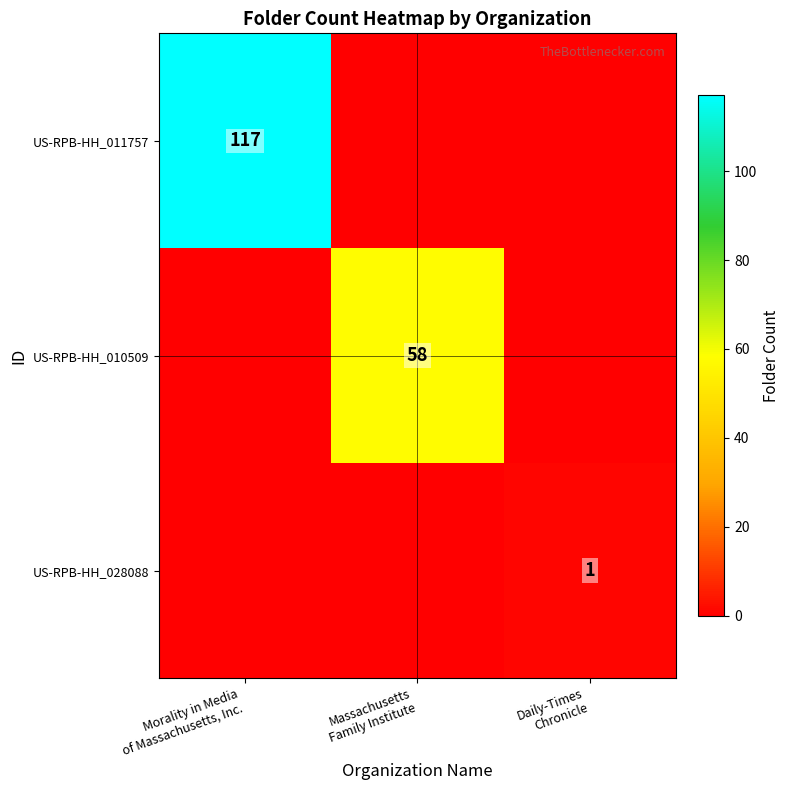

What is the sum of the US-RPB-HH_010509 values at Daily-Times Chronicle and Massachusetts Family Institute?

58